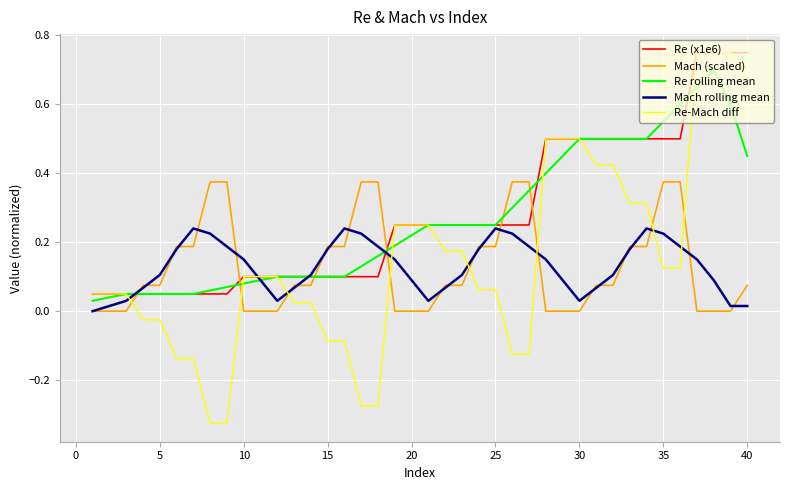

What is the sum of all Mach rolling mean values?

5.1